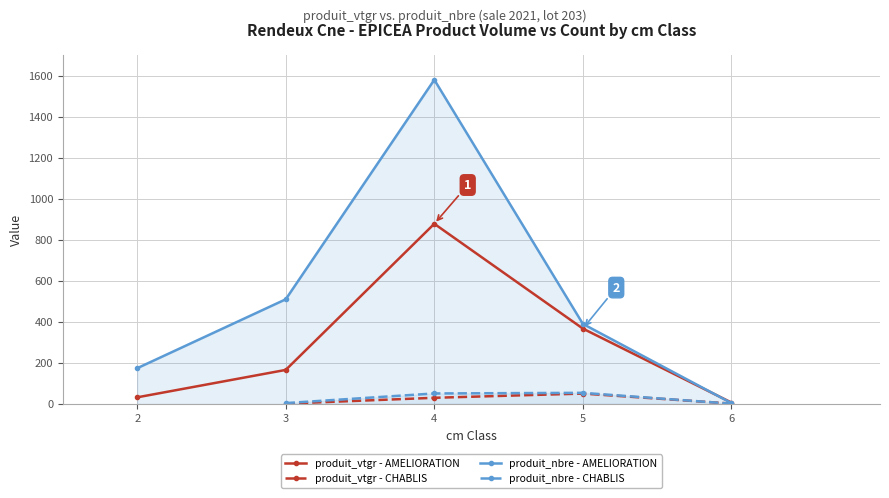

Reading left to right, transcribe all the data shown in this chart.

produit_vtgr: 32.0	165.8	878.0	367.1	6.6	1.3	29.8	50.5	1.6
produit_nbre: 174.0	510.0	1580.0	390.0	4.0	4.0	51.0	54.0	1.0